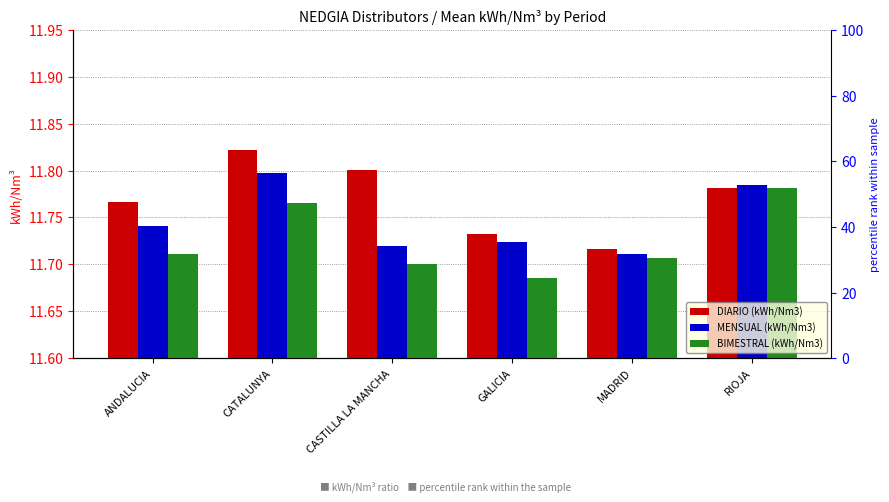

At how many categories does at least one series exceed 11?

6